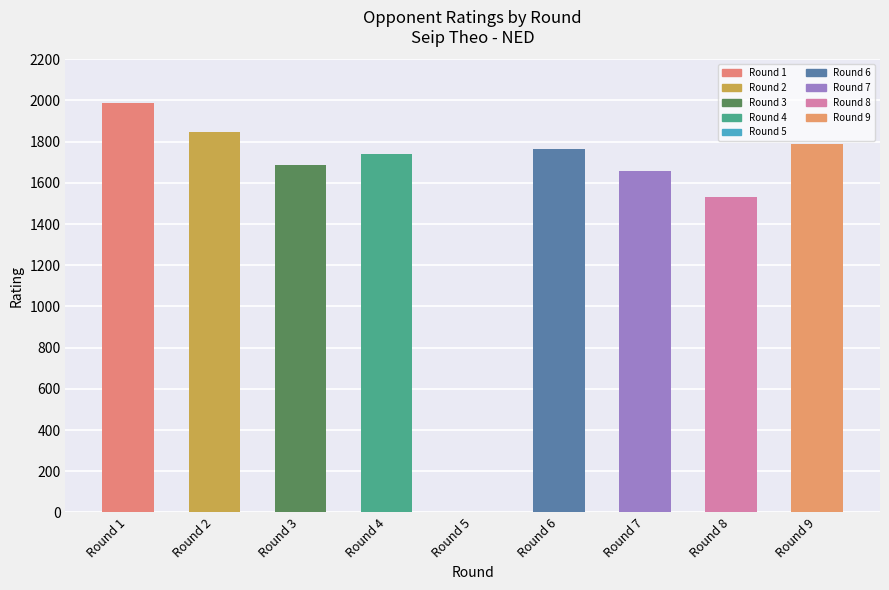

Count the number of data series in this chart.

1